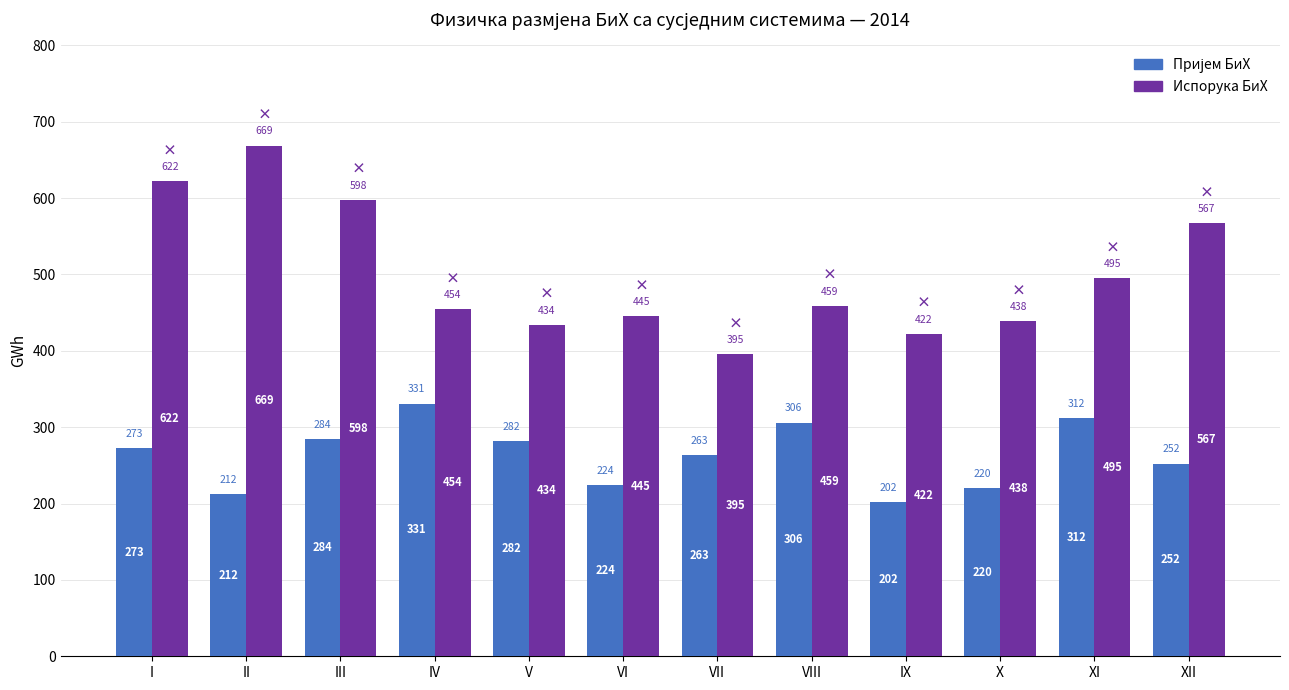

Read the Испорука БиХ value at XI.

494.8